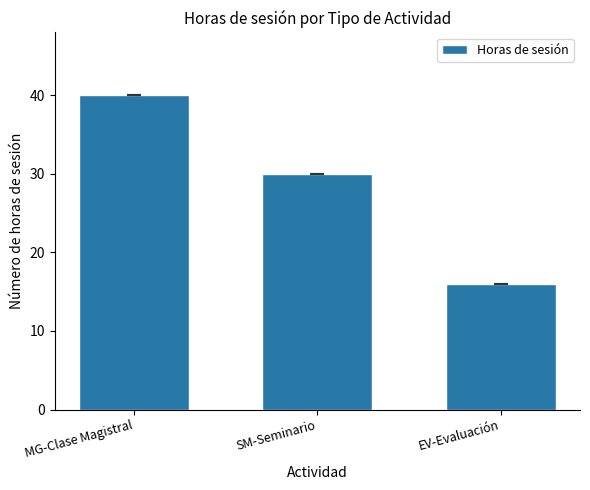

Read the value at SM-Seminario.

30